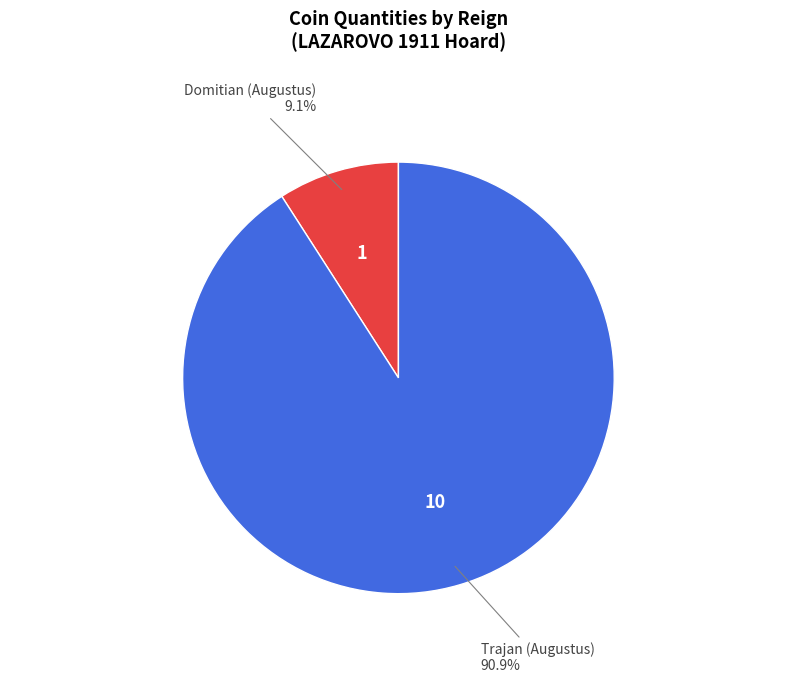

Rank the categories by value from highest to lowest.

Trajan (Augustus), Domitian (Augustus)